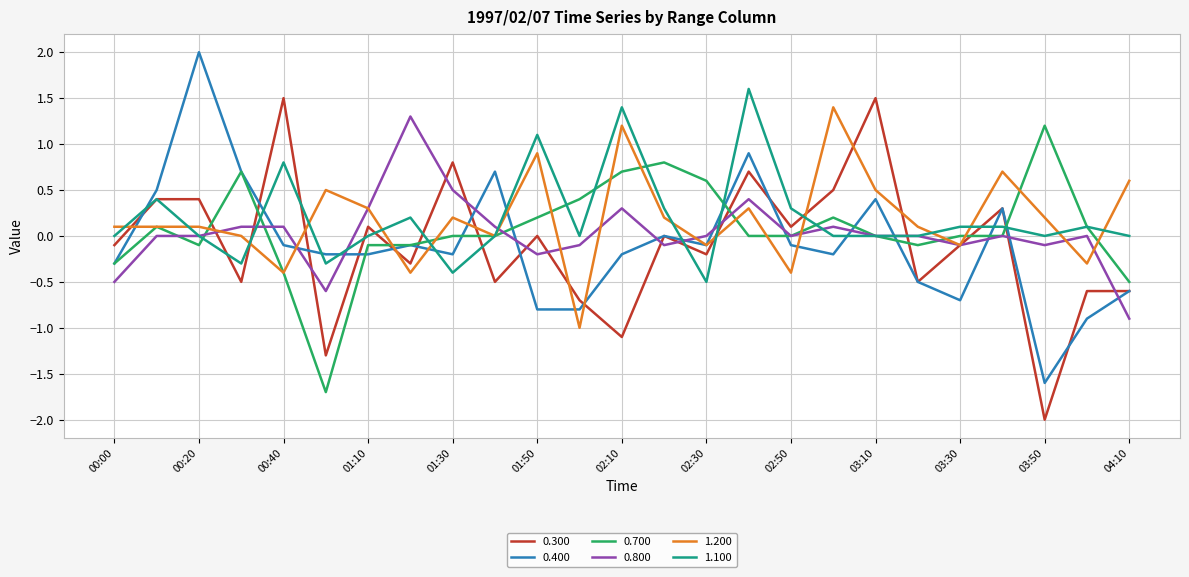

What is the minimum value for 1.200?

-1.0